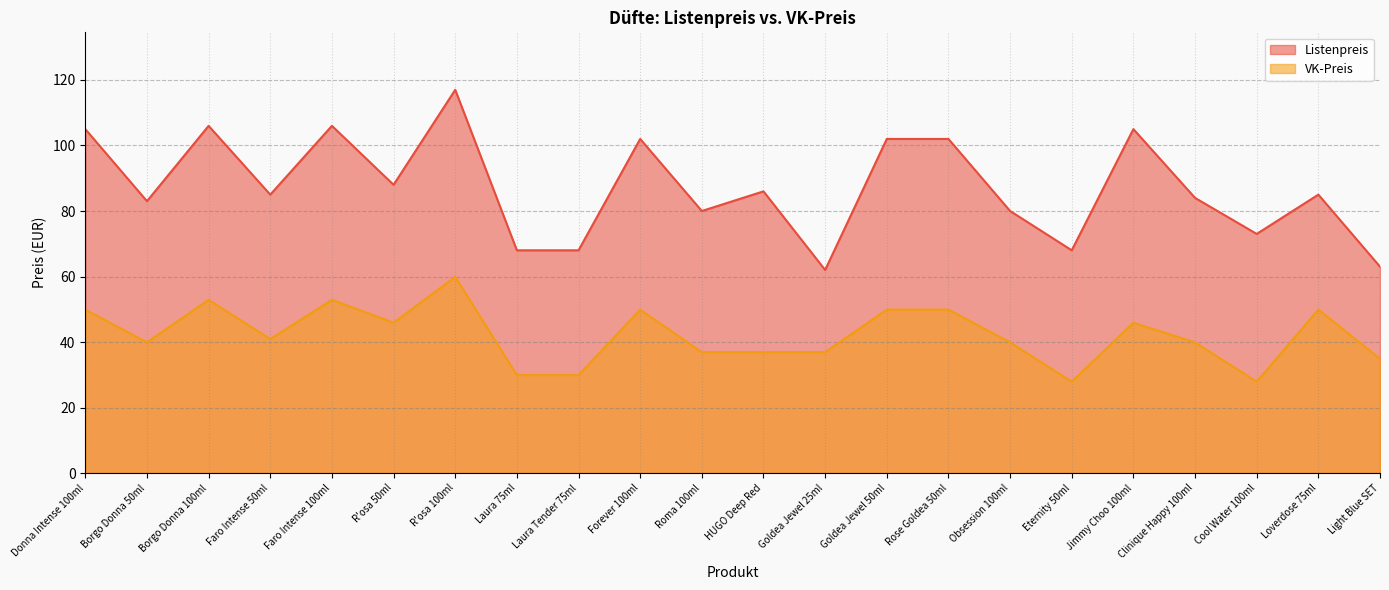

What is the label of the 12th point from the left?

HUGO Deep Red